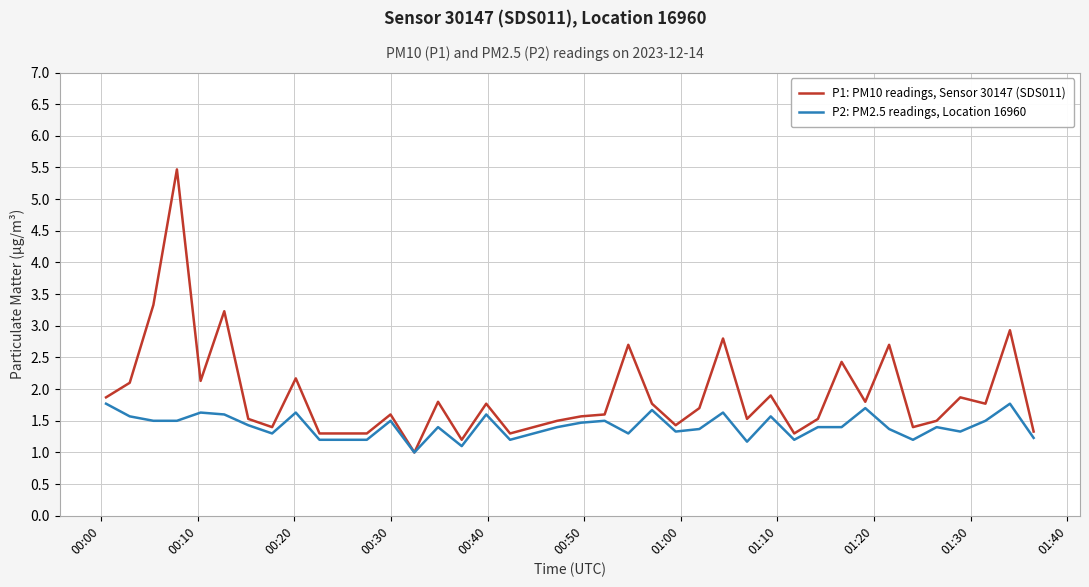

Rank the series by their maximum value, from highest to lowest.

P1: PM10 readings, Sensor 30147 (SDS011), P2: PM2.5 readings, Location 16960